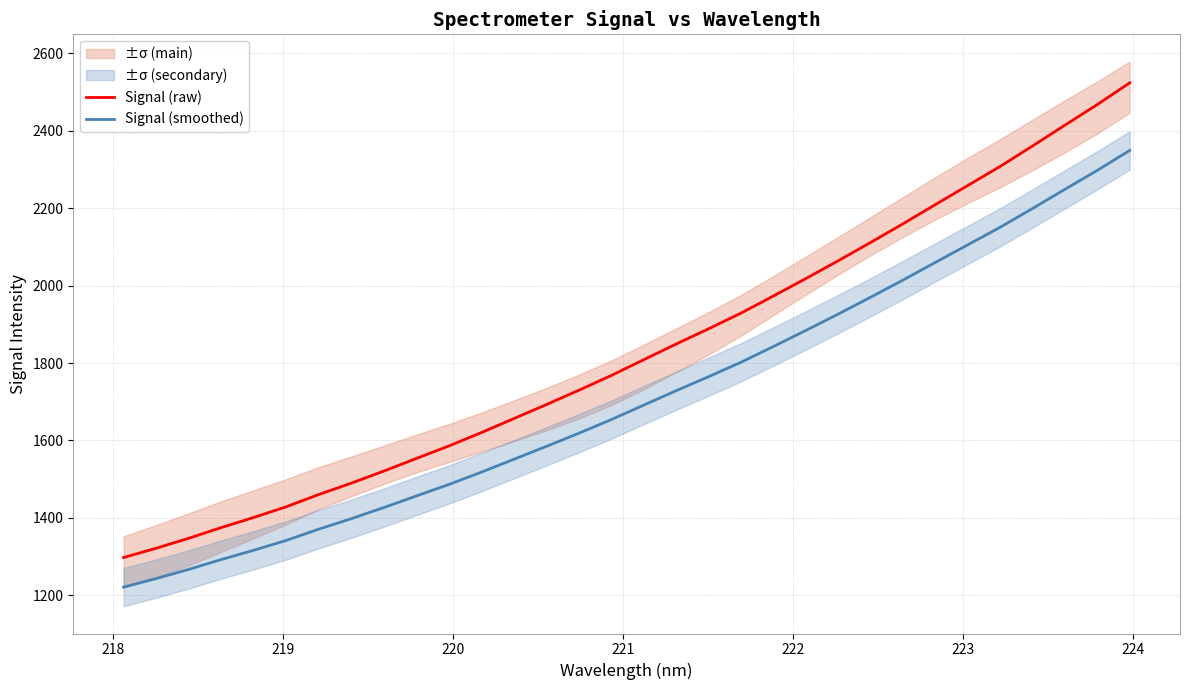

What is the value of the Signal (smoothed) point at the 15th from the left?

1618.2